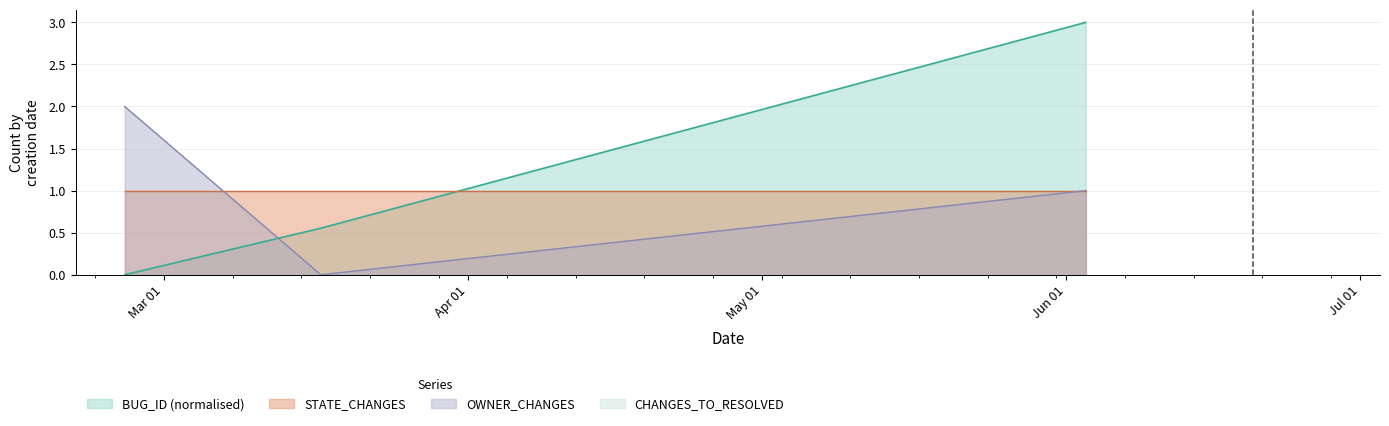

Which has a higher value, 2021-06-03 or 2021-02-25?

2021-06-03